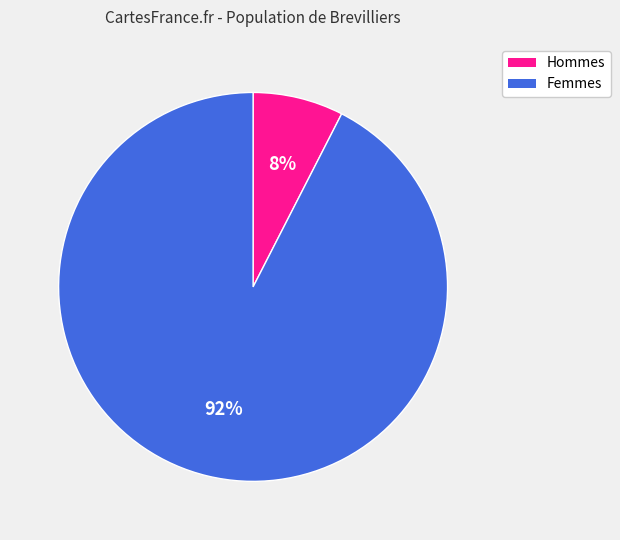

Does any single category account for the majority?

Yes